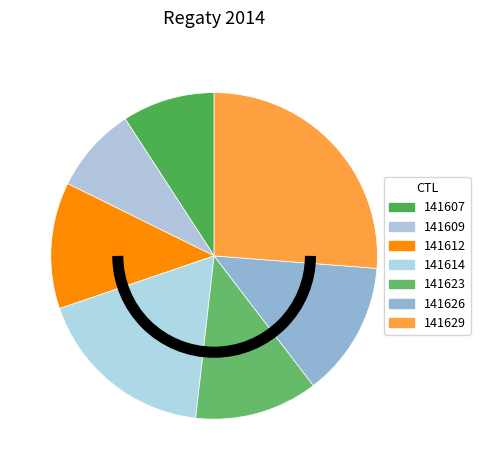

How many slices are in this pie chart?

7